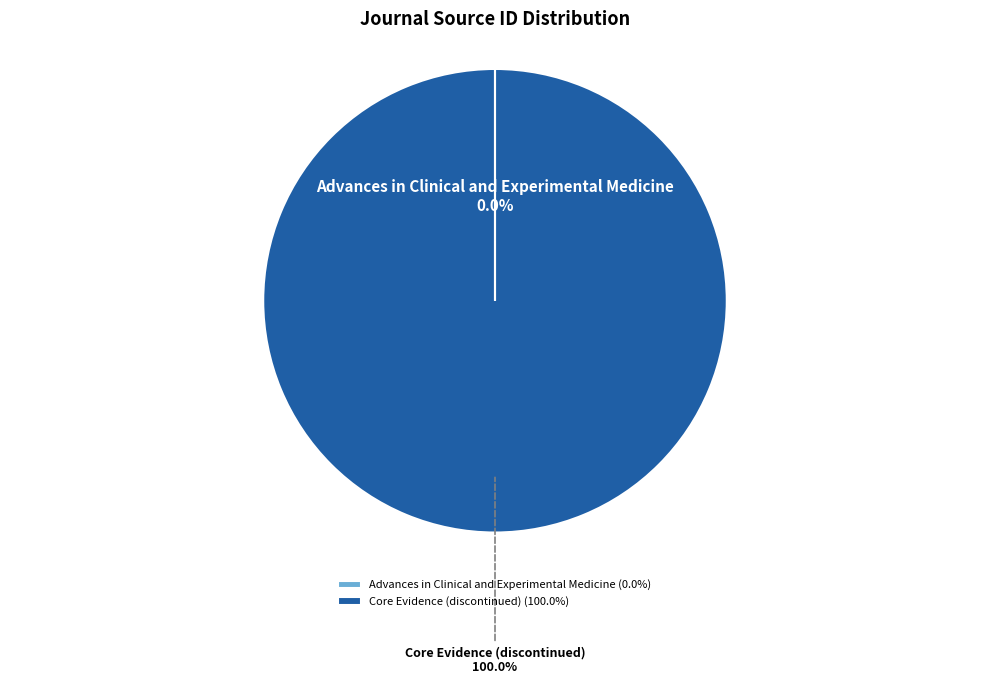

Is it true that Core Evidence (discontinued) is 86% of the pie?

False